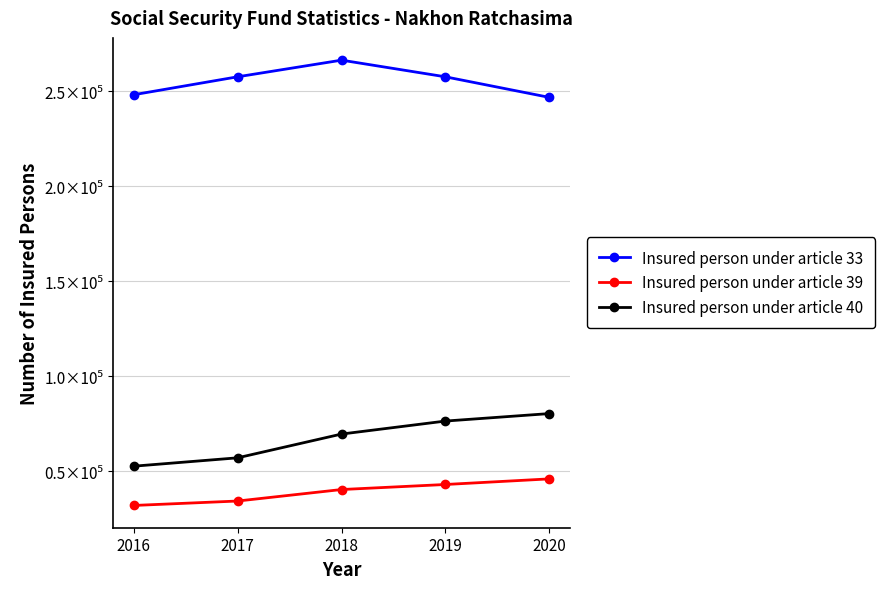

True or false: Insured person under article 40 has more than 1 interior local peaks.

False